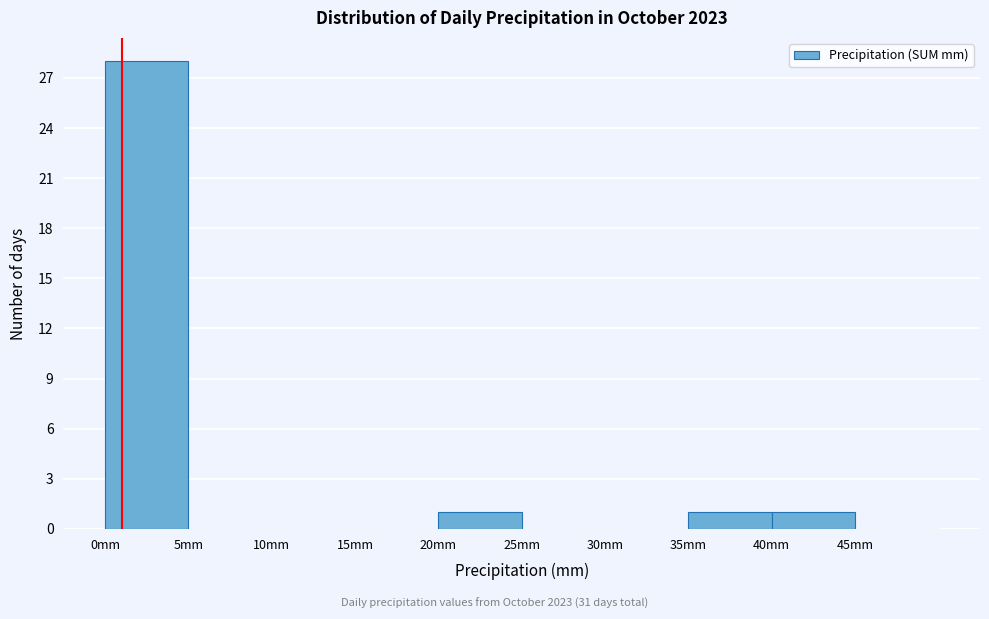

Reading left to right, transcribe this chart: for each bar, give the range it covers on the x-axis and its height. The values are not printed on the chart, so give them approximately, as read against the axis.

0 to 5: 28
5 to 10: 0
10 to 15: 0
15 to 20: 0
20 to 25: 1
25 to 30: 0
30 to 35: 0
35 to 40: 1
40 to 45: 1
45 to 50: 0